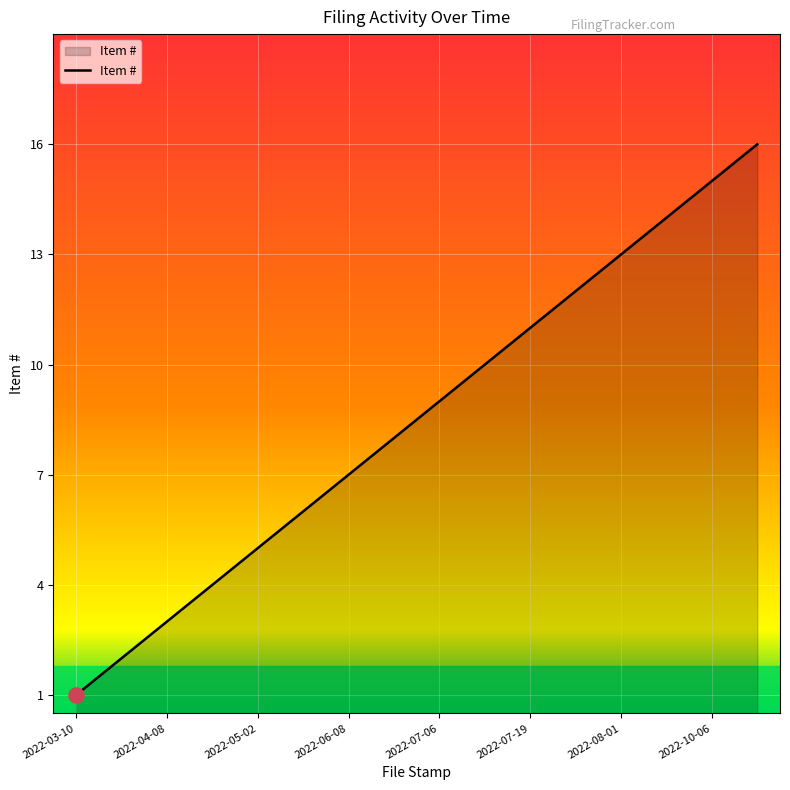

What is the greatest value displayed?

16